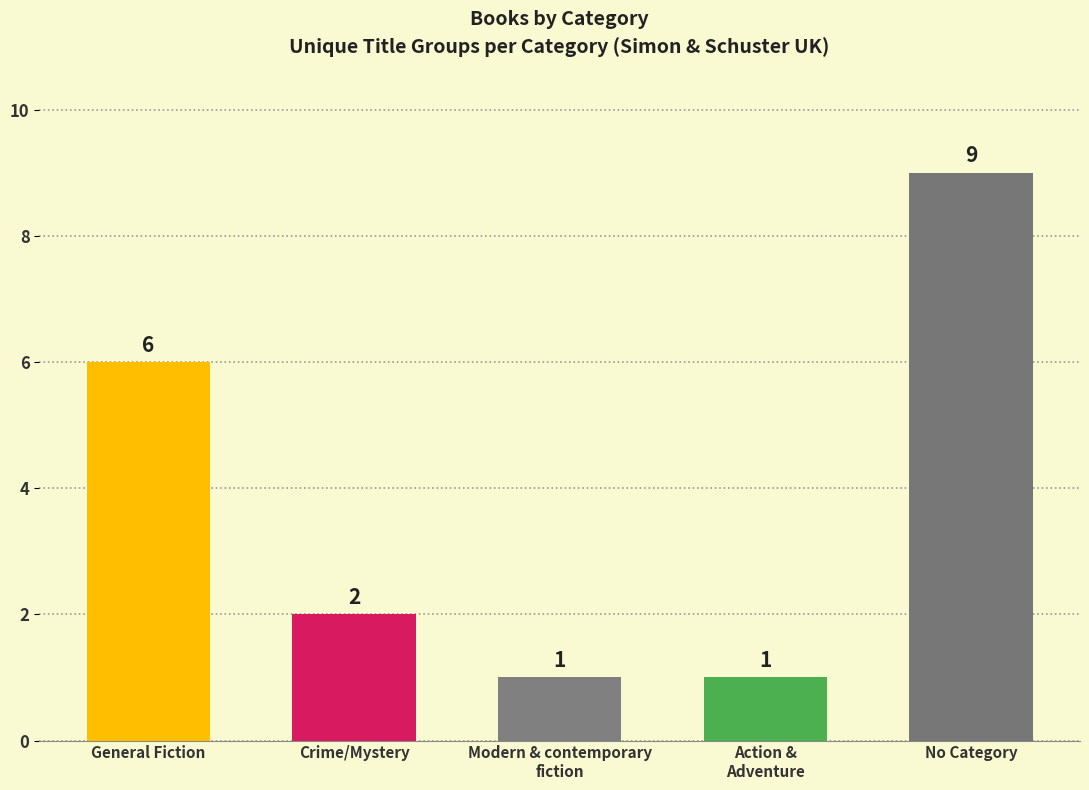

What is the sum of the values at No Category and General Fiction?

15